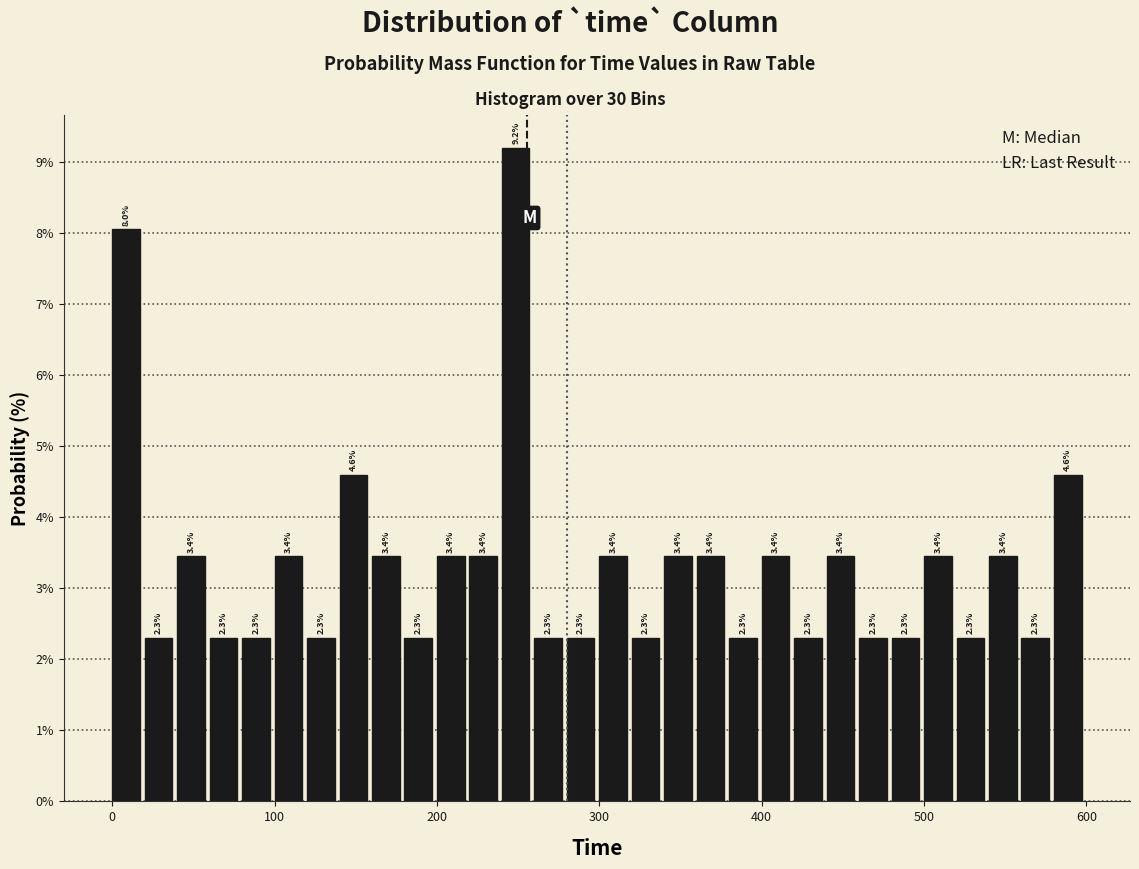

Read against the x-axis, roughly where is the centre of the tallest bar?

250